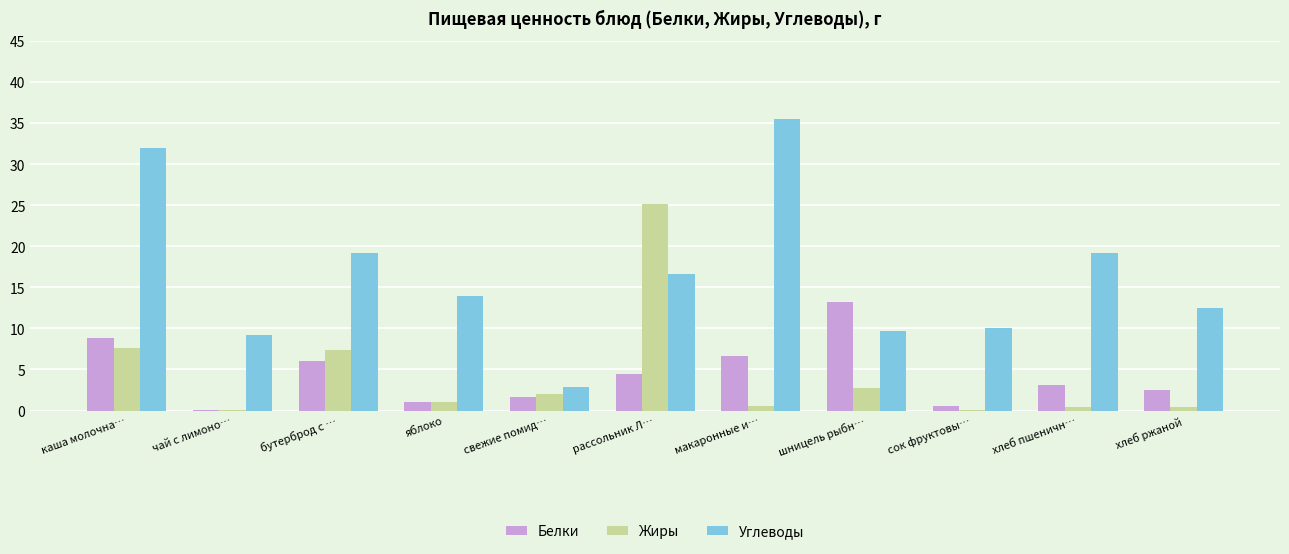

How many groups of bars are there?

11